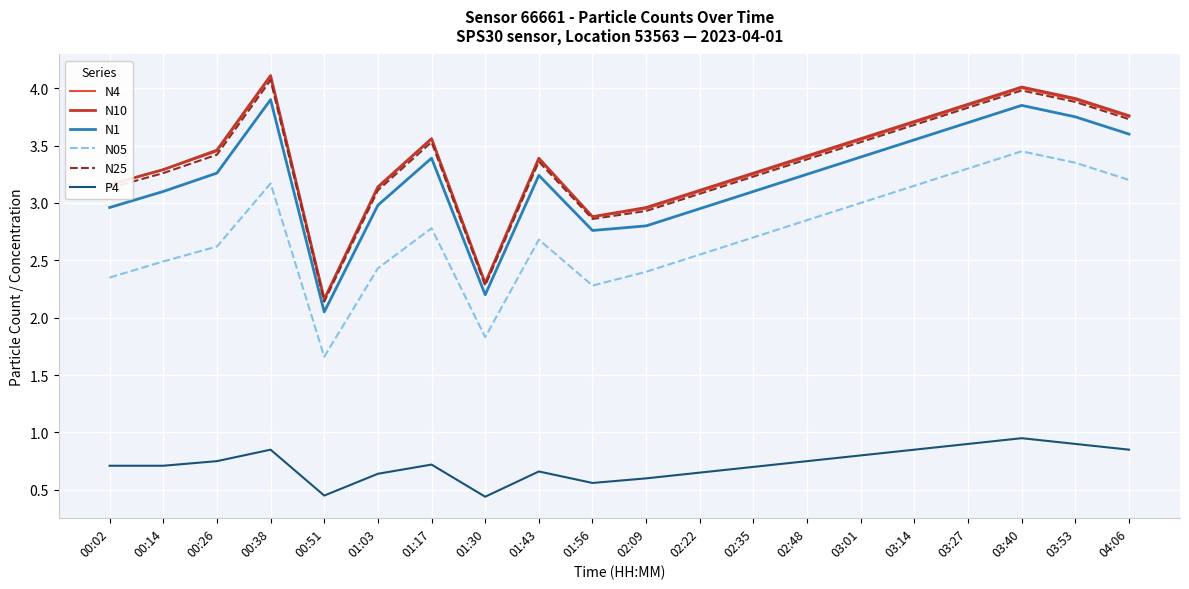

The P4 series shows 0.7 at 02:35. True or false?

True